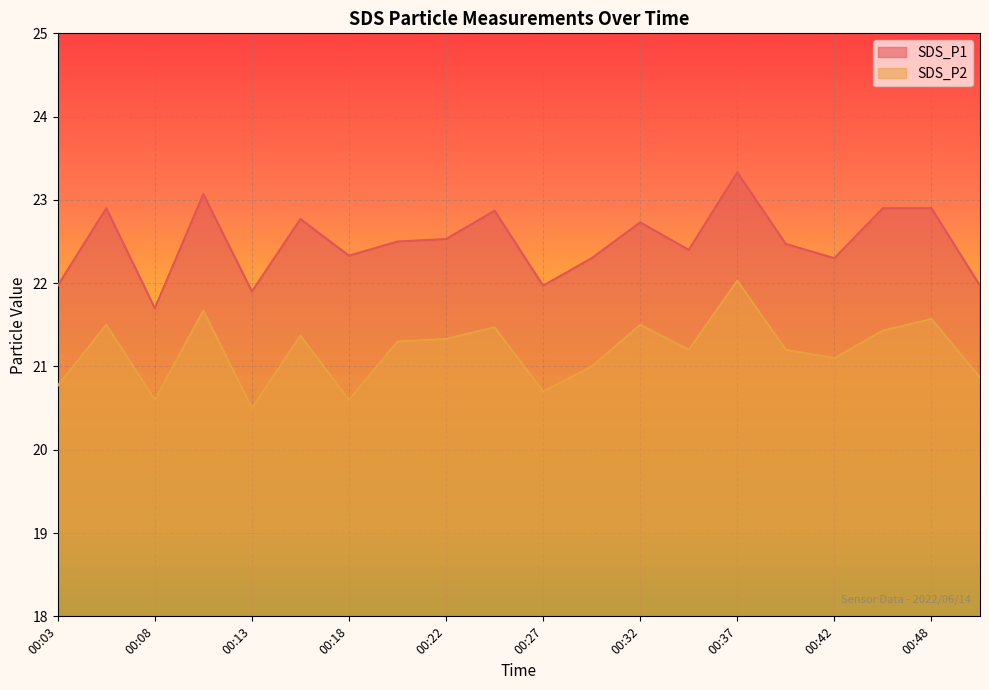

At which label does SDS_P2 reach its minimum?

00:13